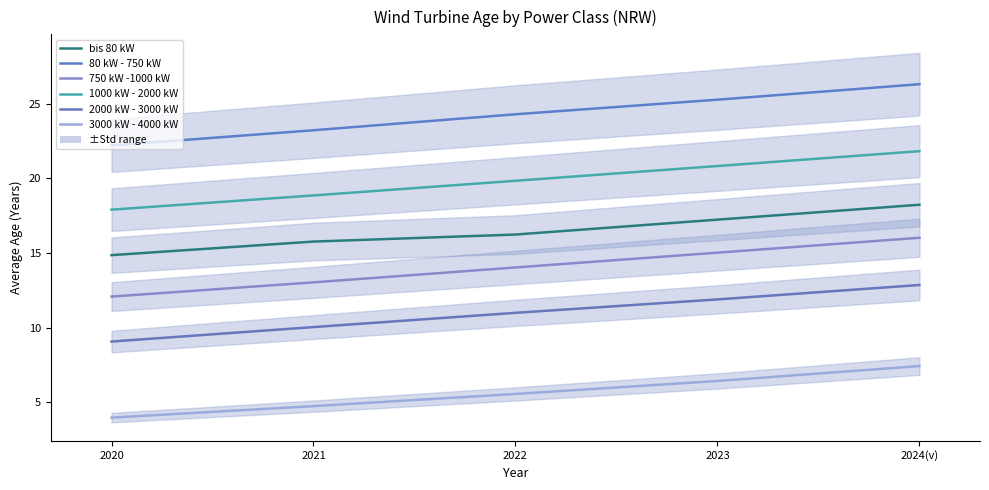

What is the maximum value for 2000 kW - 3000 kW?

12.9